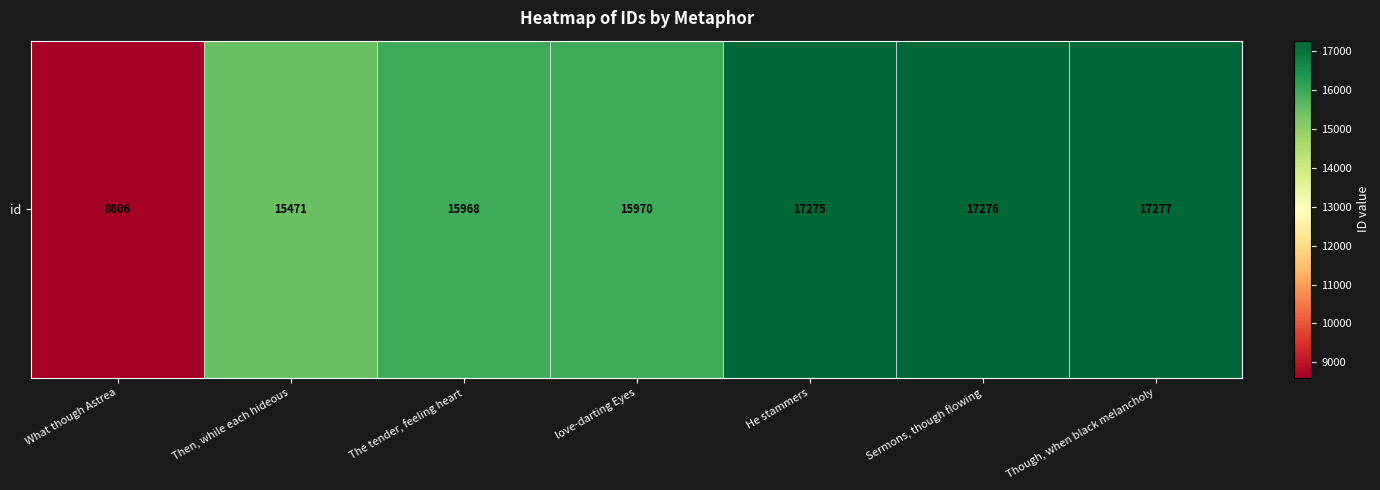

List the labels in order of value, largest first.

Though, when black melancholy, Sermons, though flowing, He stammers, love-darting Eyes, The tender, feeling heart, Then, while each hideous, What though Astrea